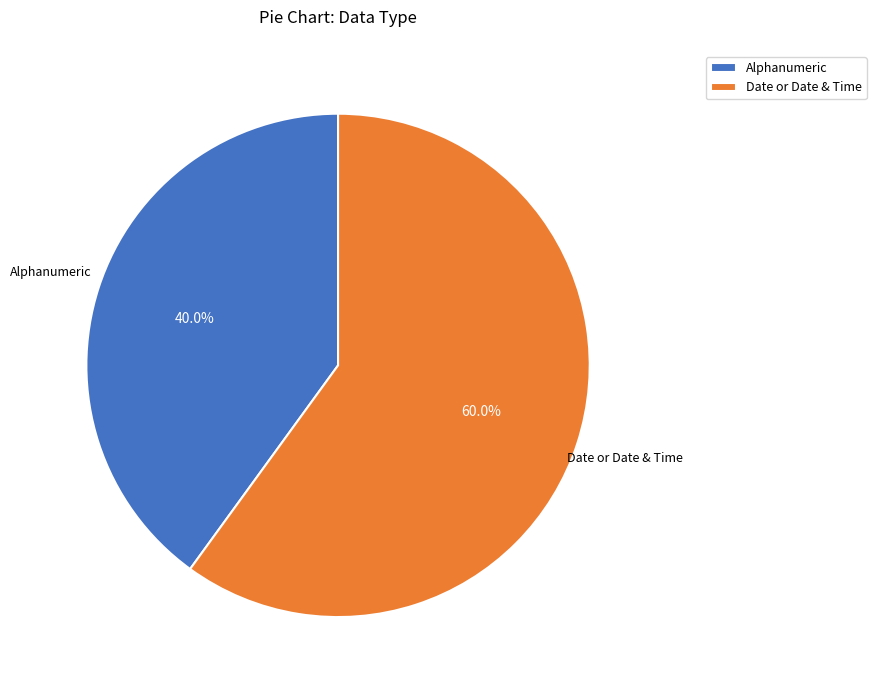

Which slice is the smallest?

Alphanumeric